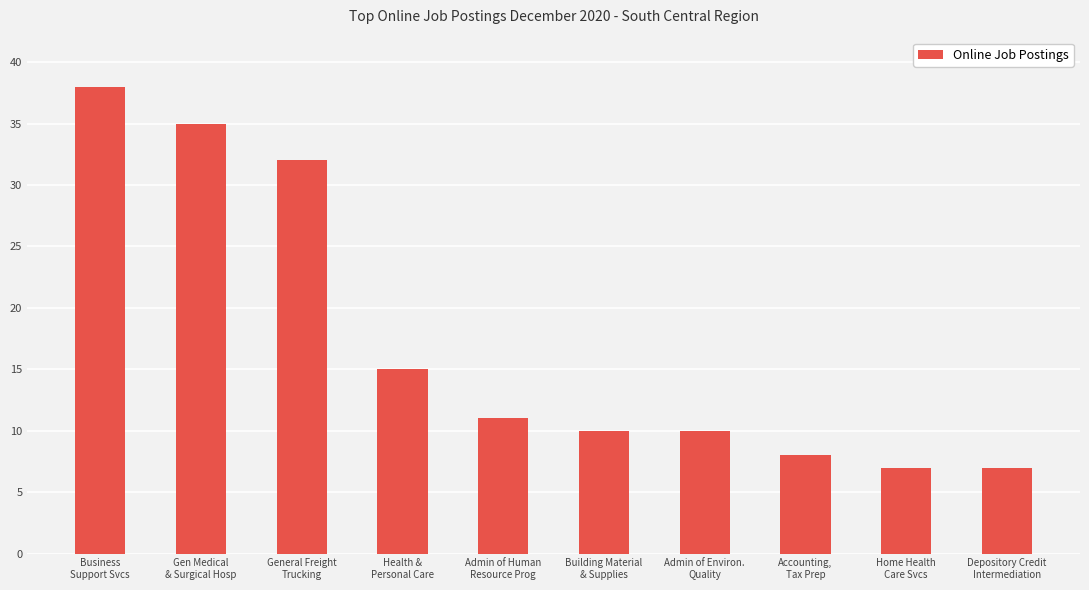

What is the average value?

17